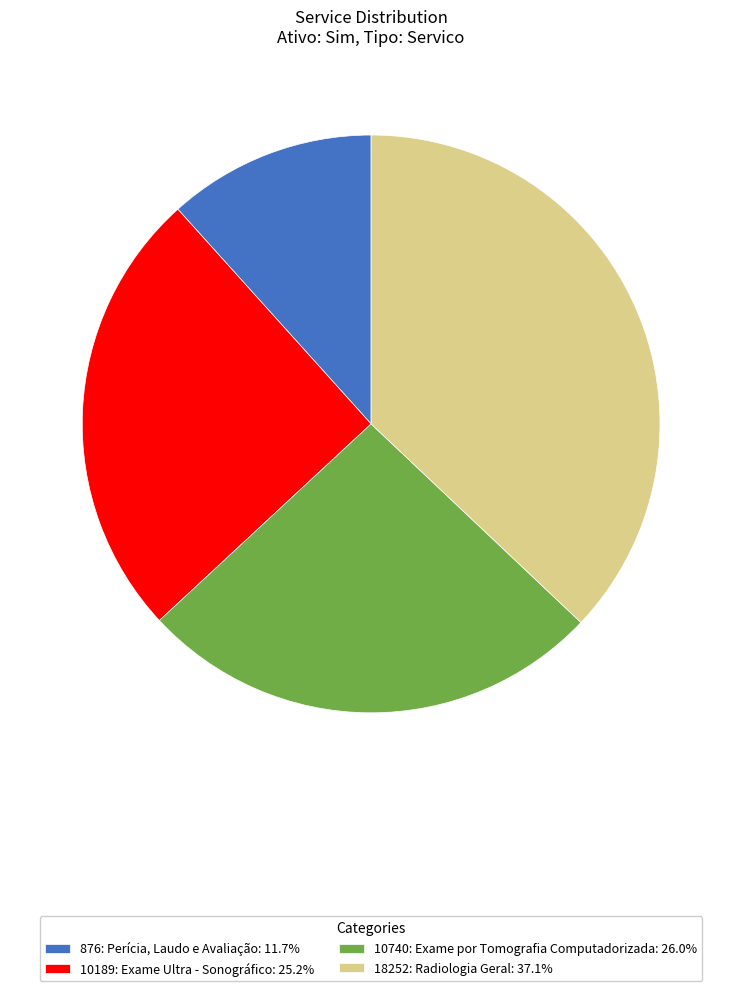

Approximately how many times larger is the value at 10189: Exame Ultra - Sonográfico: 25.2% compared to 10740: Exame por Tomografia Computadorizada: 26.0%?

1.0